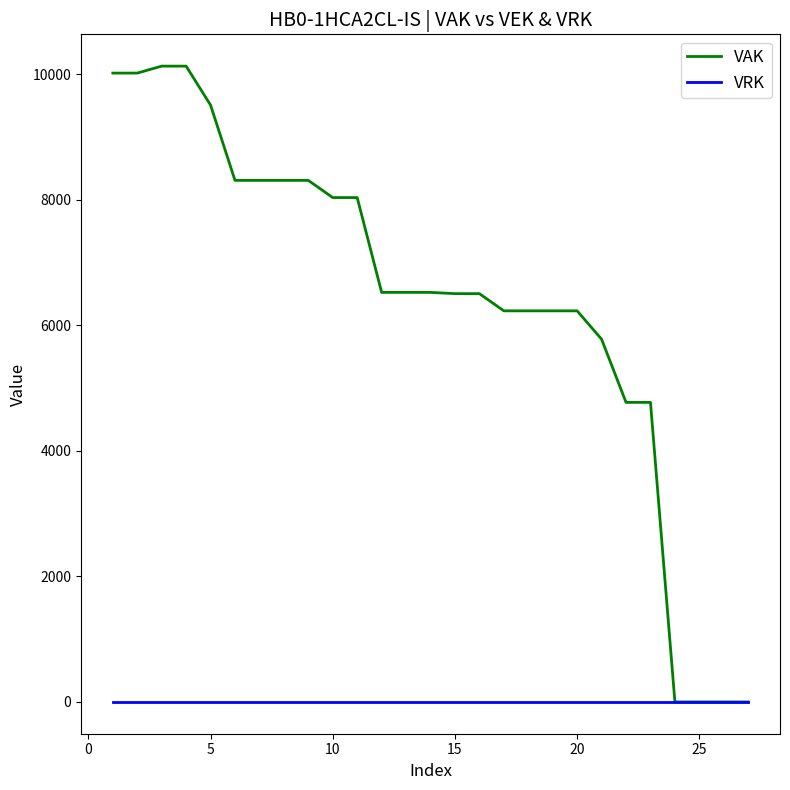

What is the difference between the maximum and minimum values in the VAK series?

10133